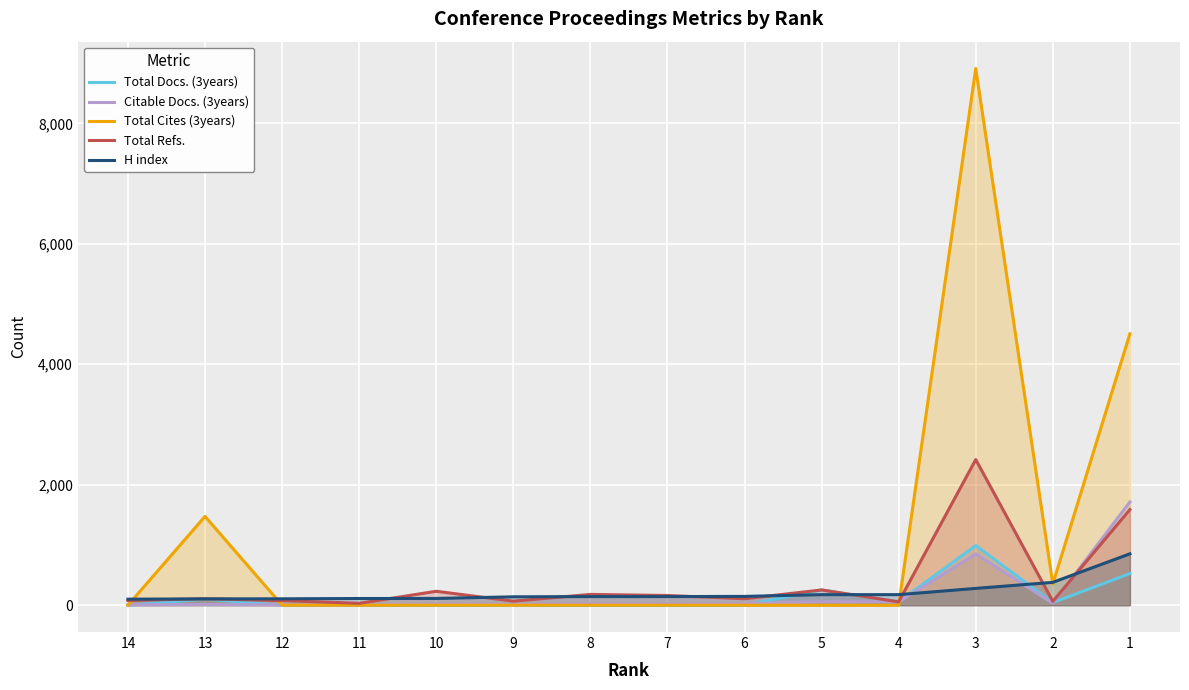

What is the value of the H index point at the 12th from the left?

279